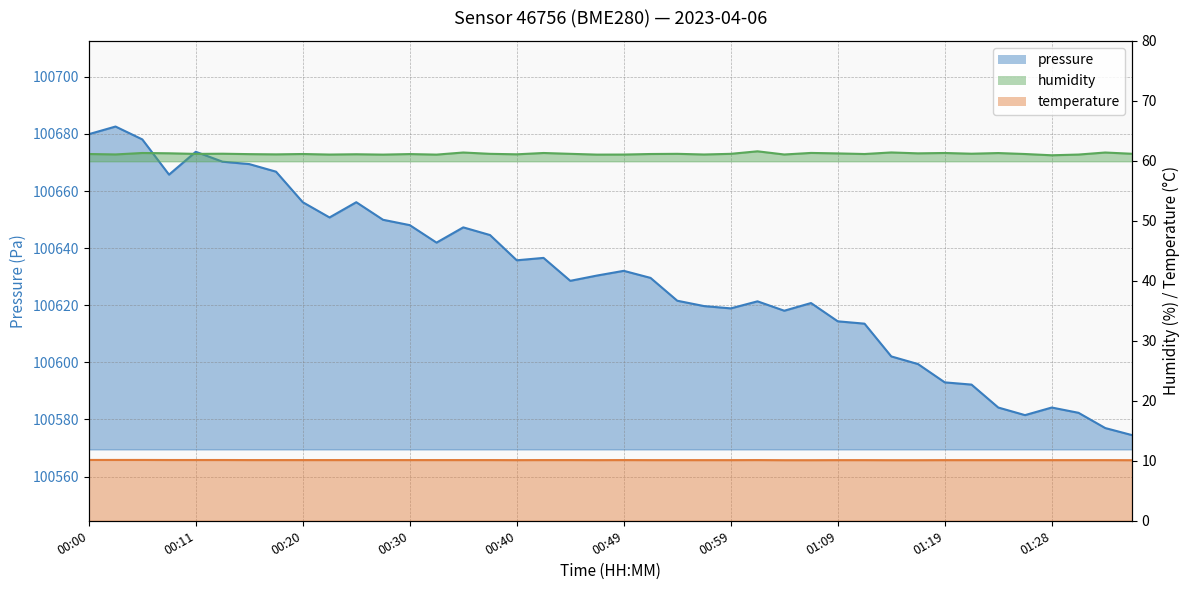

Where is the first local maximum for humidity?

00:06